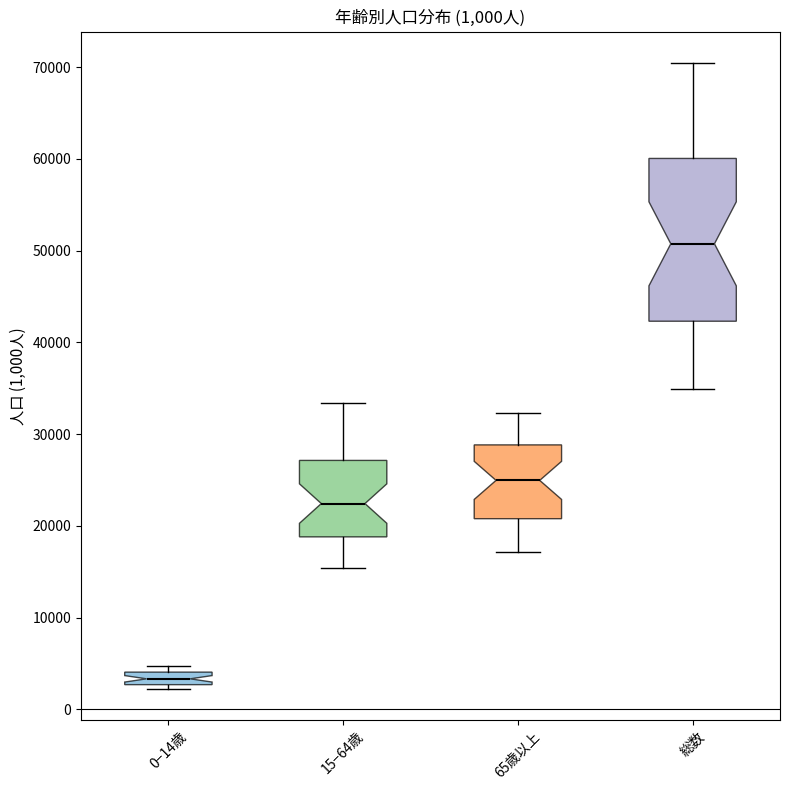

Comparing the boxes themselves (not the whiskers), which one is the tallest?

総数